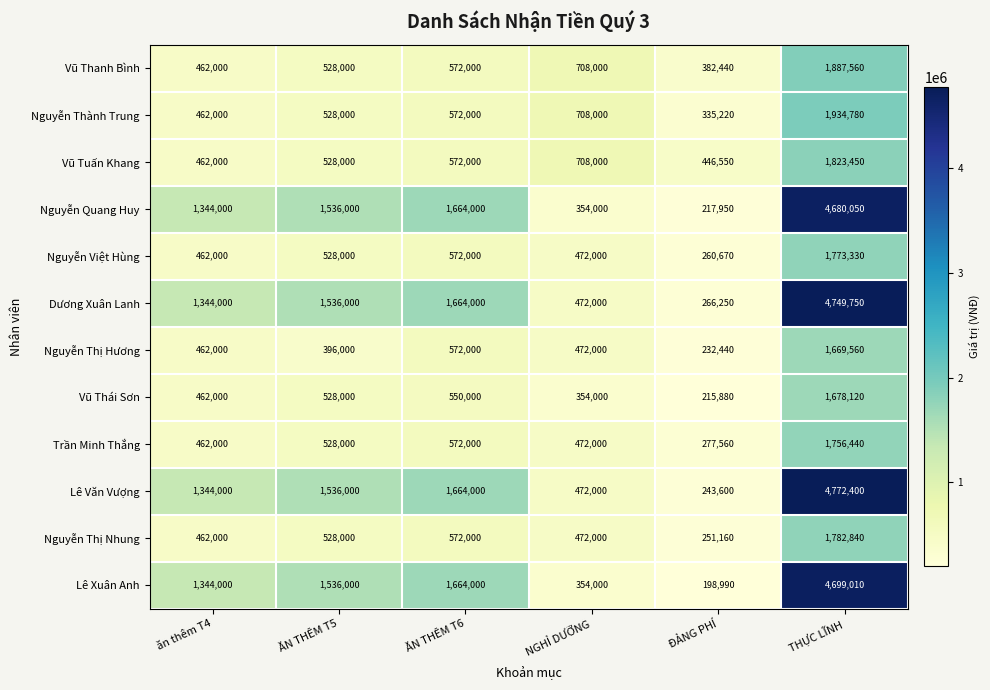

What is the average value of the Nguyễn Quang Huy series?

1632667